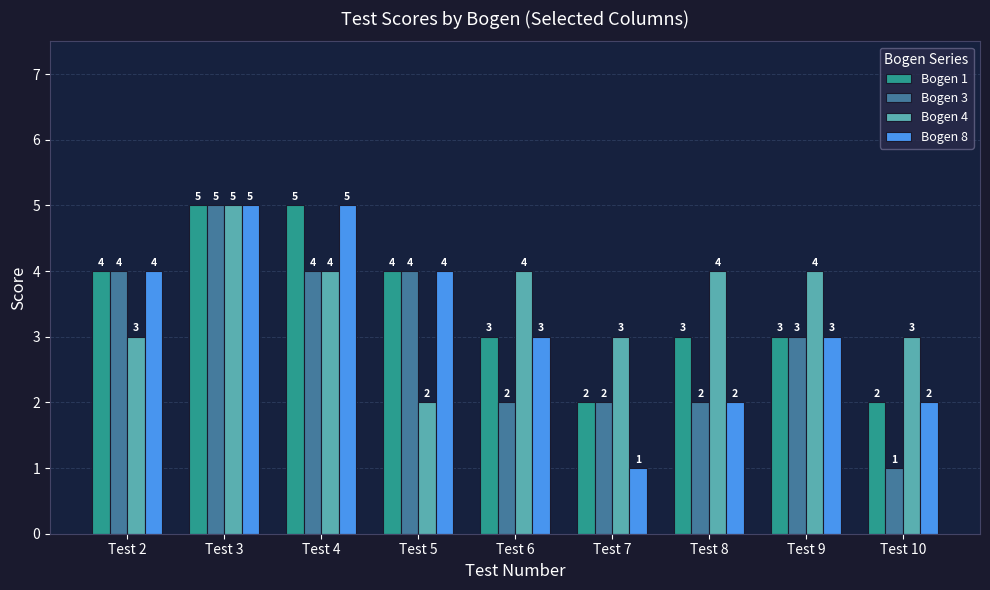

Where does the Bogen 1 series first go above 3?

Test 2